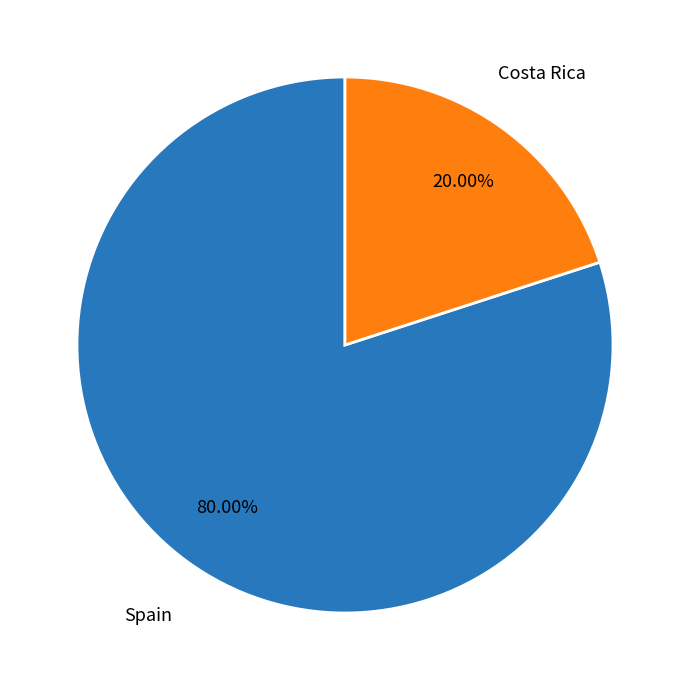

Which category has the smallest portion of the pie?

Costa Rica